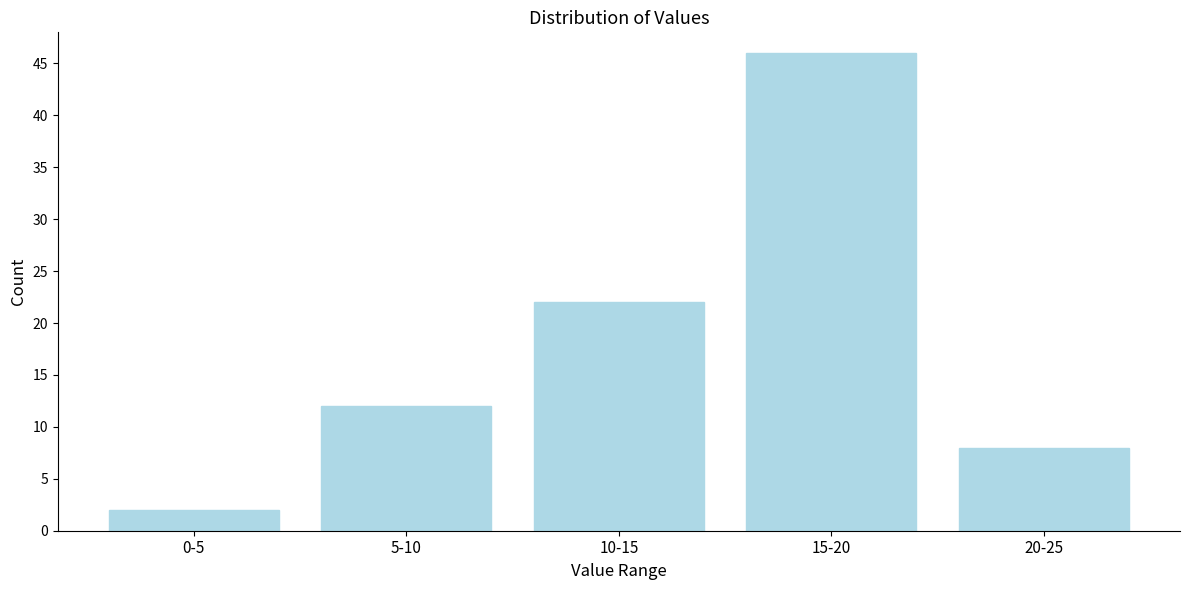

Reading left to right, extract all data points from this chart.

2	12	22	46	8